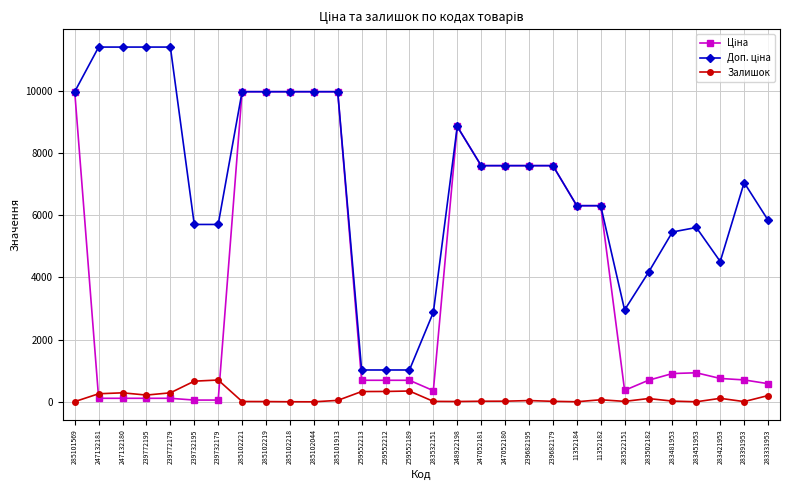

The value of Залишок at 239732179 is 702.0. True or false?

True